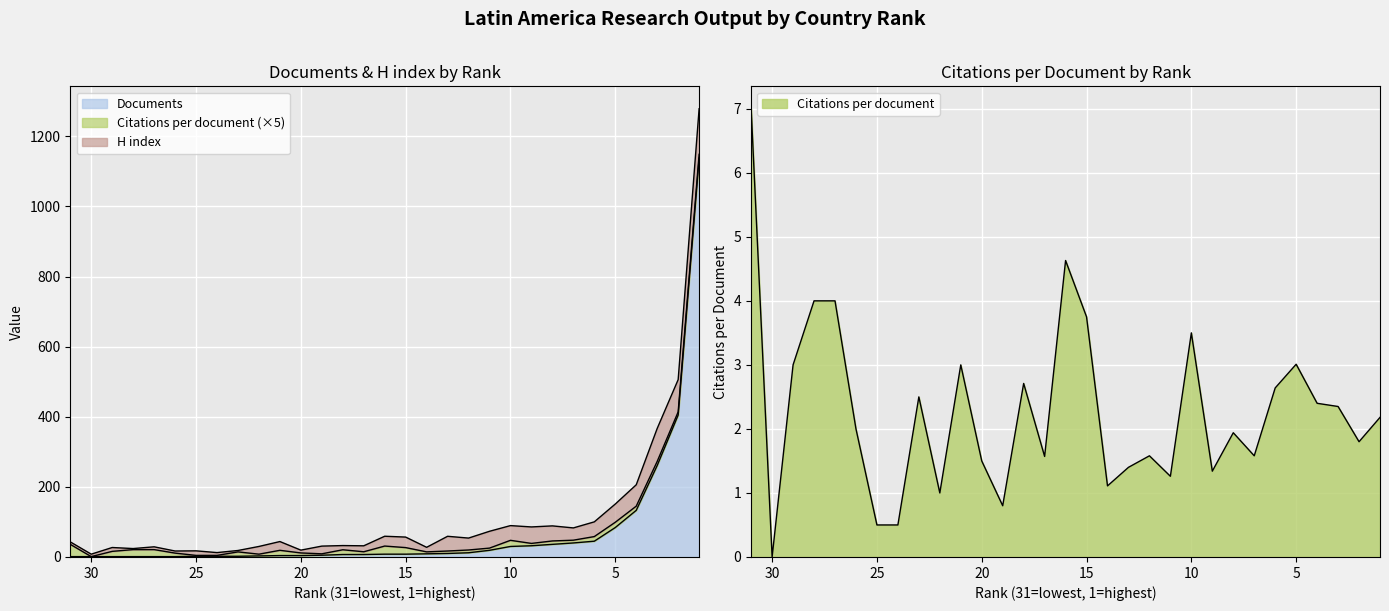

In Citations per document, how many points are higher than both neighbors (excluding endpoints)?

8